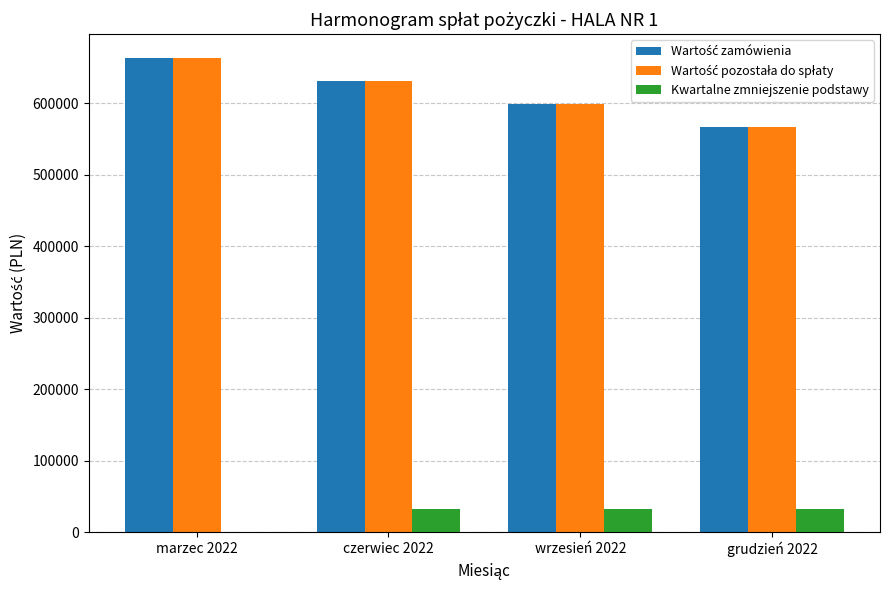

How many distinct data groups are displayed?

3